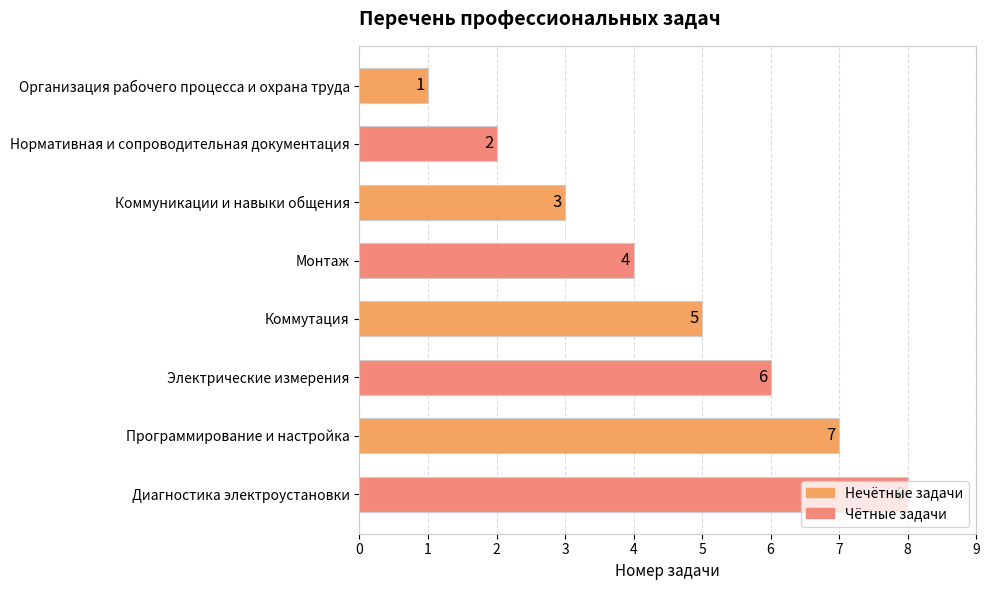

Between Коммутация and Нормативная и сопроводительная документация, which is larger?

Коммутация